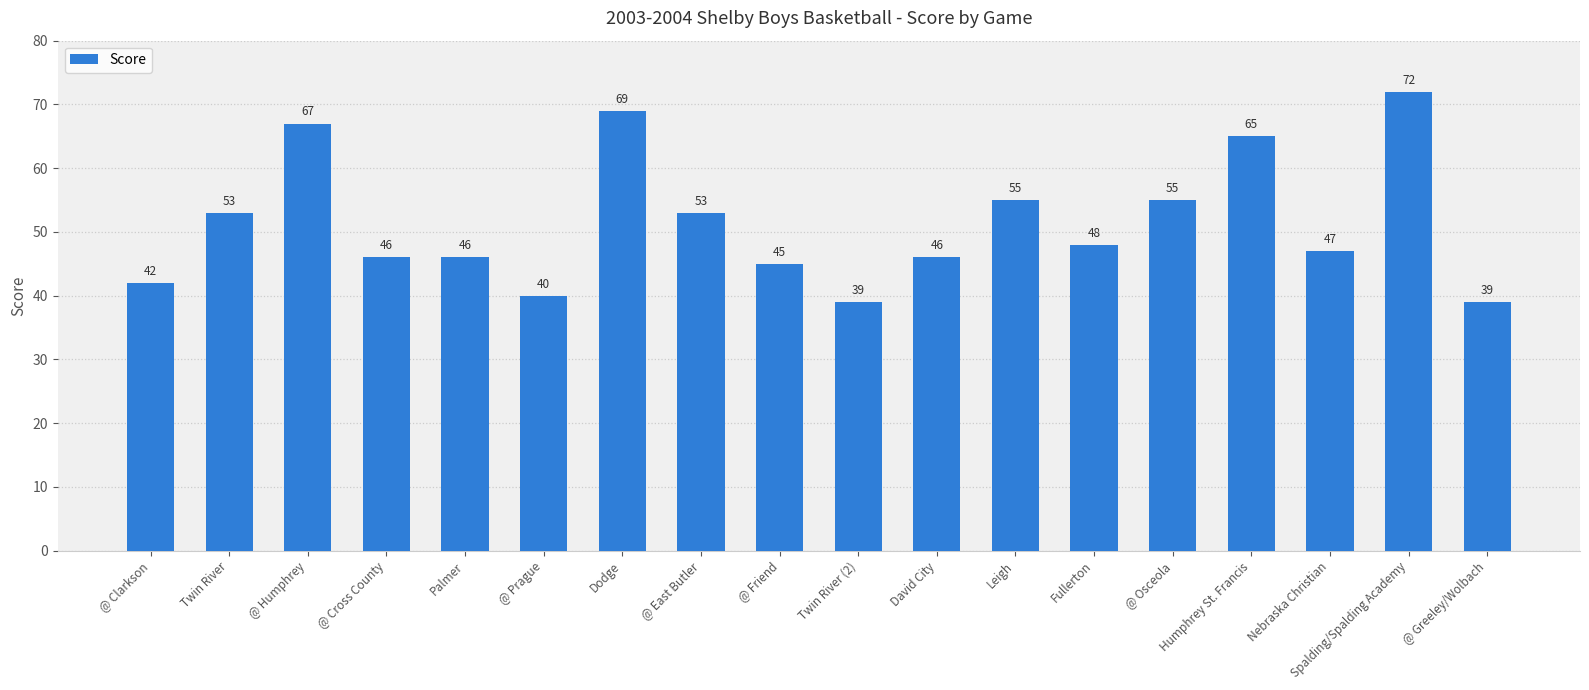

What is the minimum value shown in the chart?

39